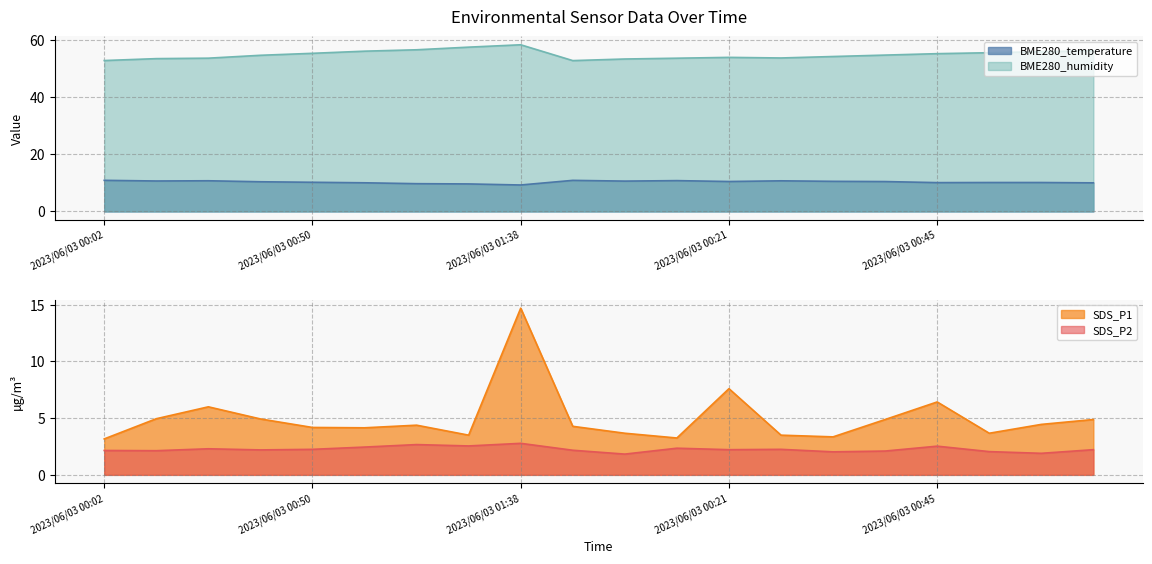

What is the total value across all series at 2023/06/03 00:21?

74.3